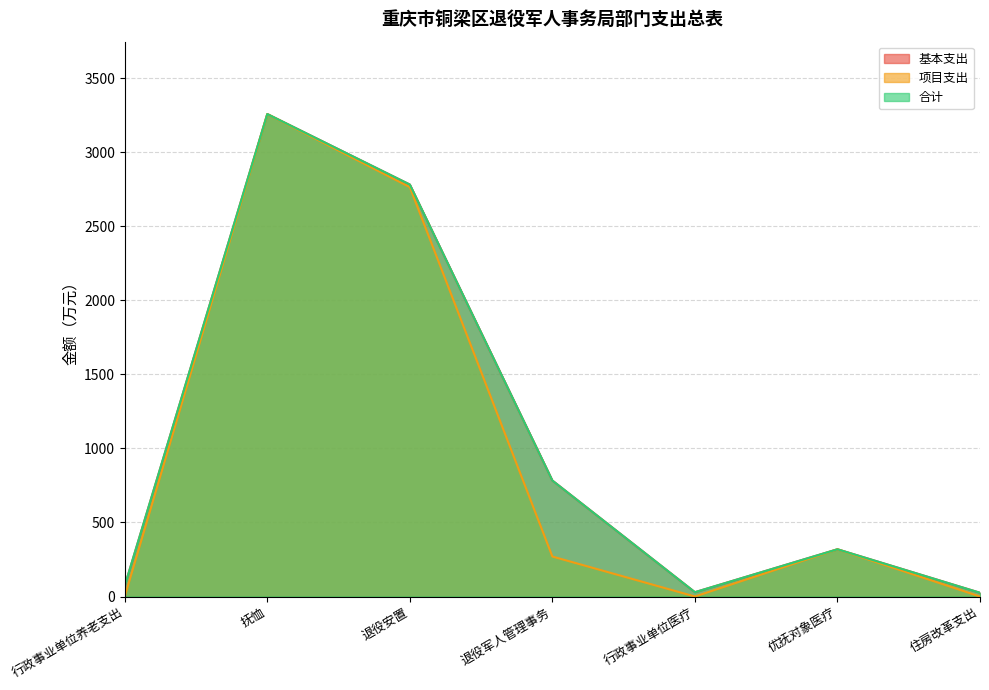

Where is 基本支出 nearest to the value 1641?

退役军人管理事务